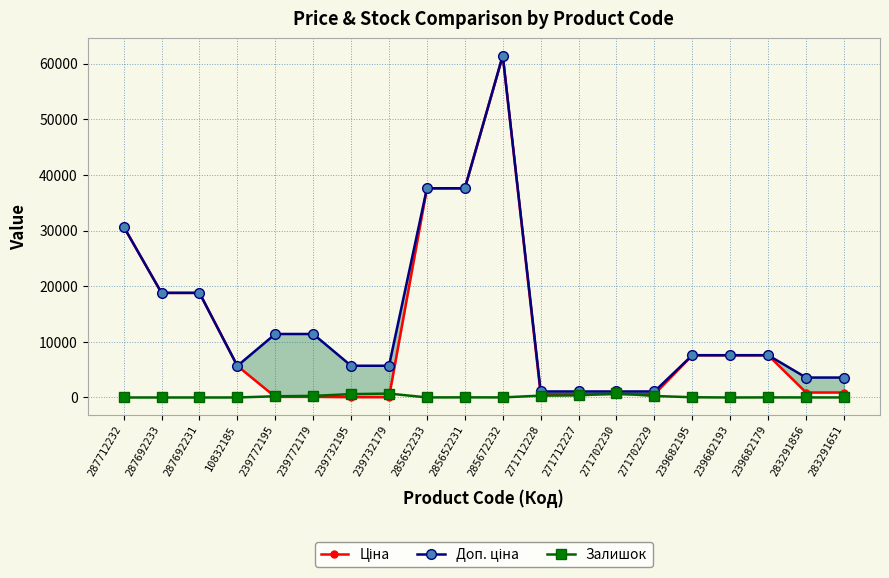

What is the difference between the maximum and minimum values in the Залишок series?

736